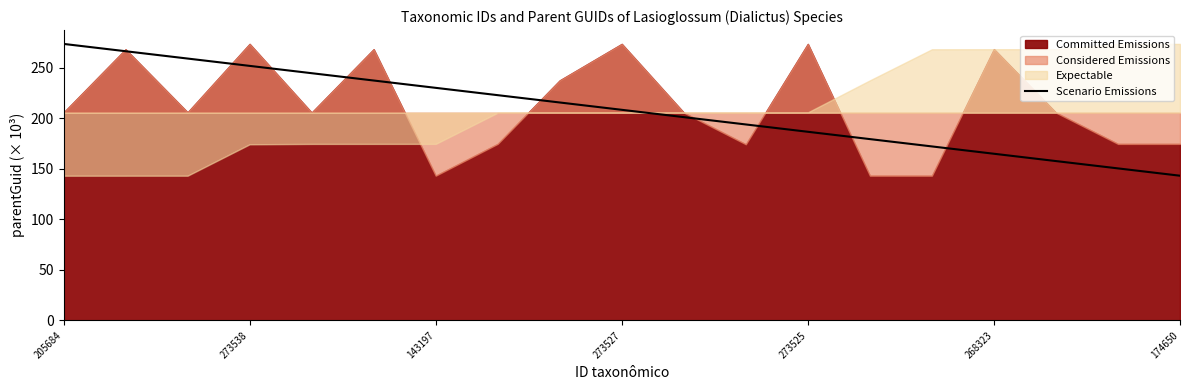

At which label does Scenario Emissions reach its peak?

205684